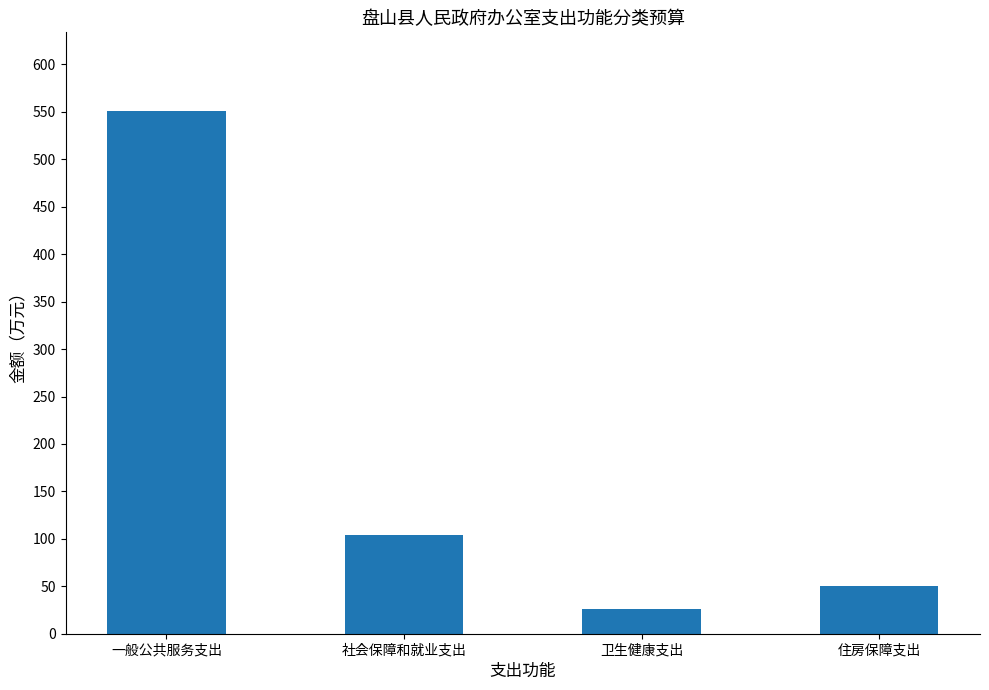

How many data points are less than 103?

2